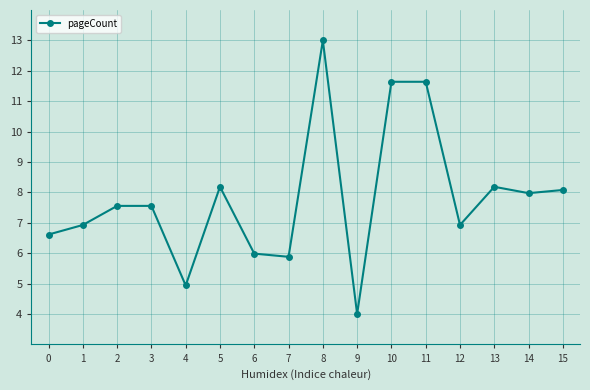

What is the average value?

7.8